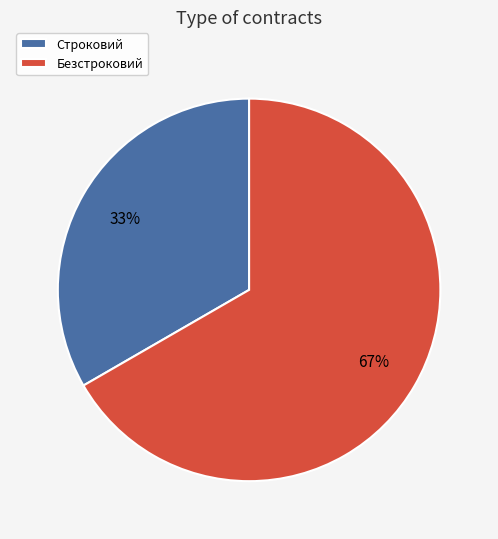

Do Строковий and Безстроковий together represent more than half of the pie?

Yes